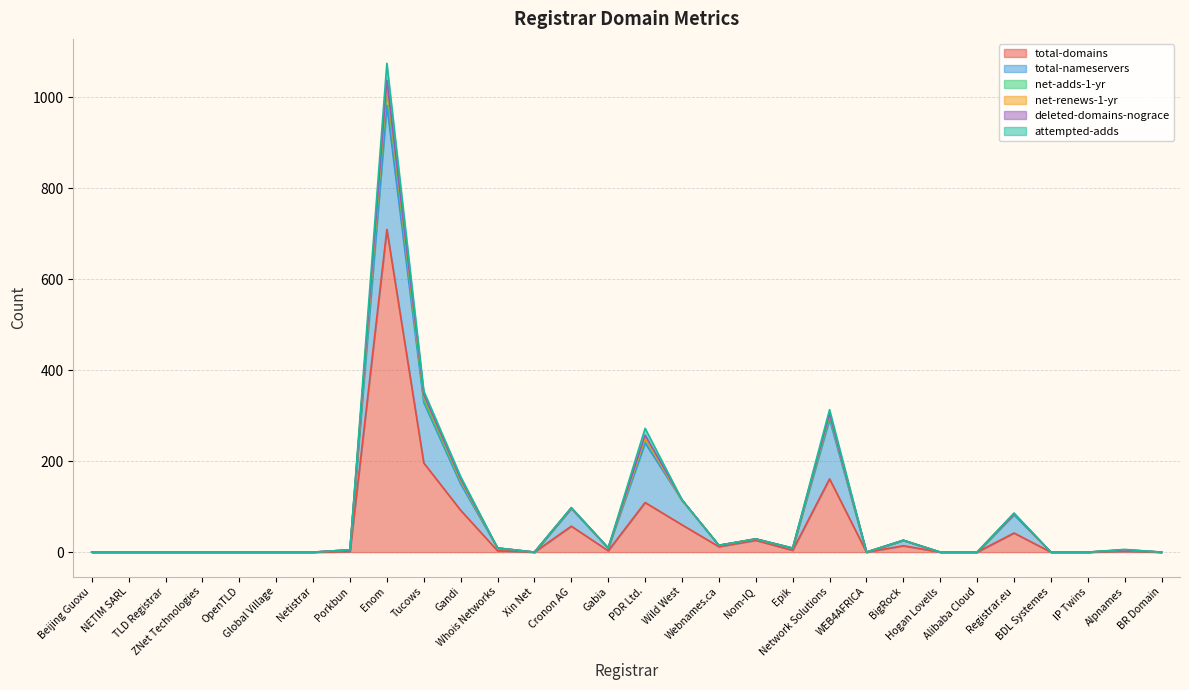

In total-domains, how many points are lower than both neighbors (excluding endpoints)?

5